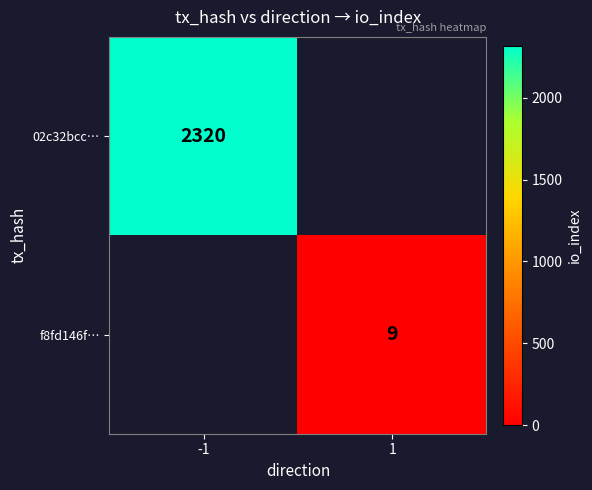

Is it true that f8fd146f… equals 4 at 1?

False